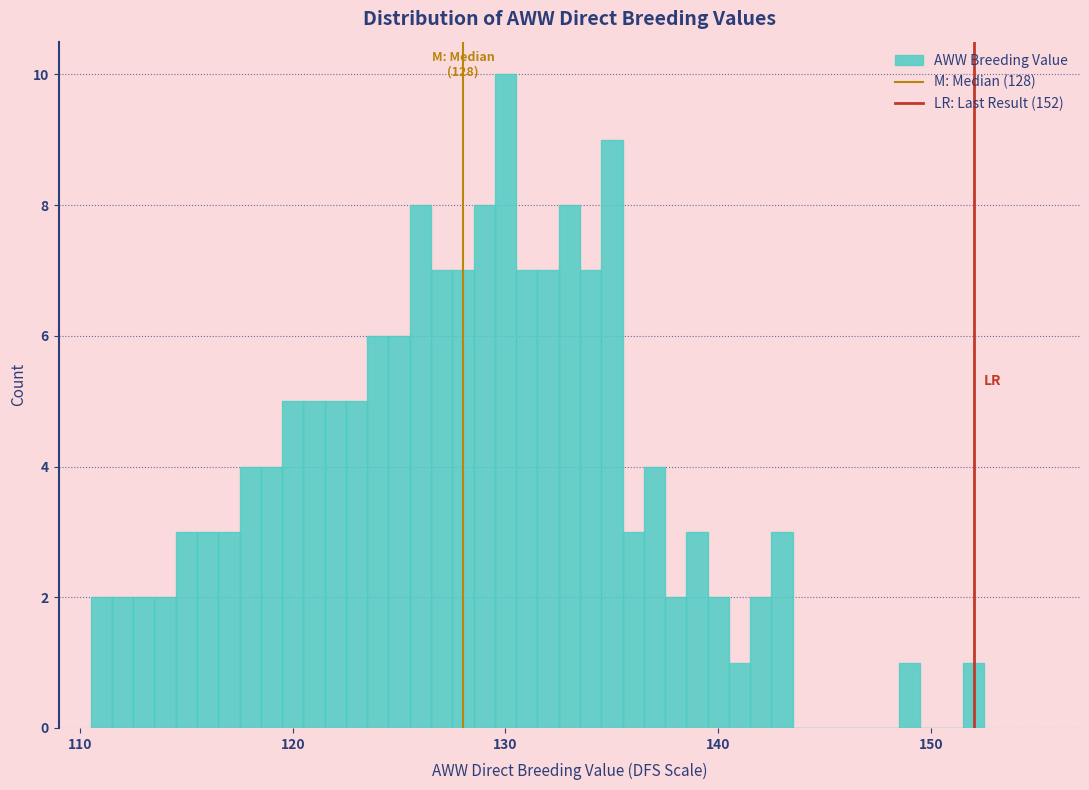

Around what value on the x-axis is the tallest bar? Give the approximate position of its centre, as read against the axis.

130